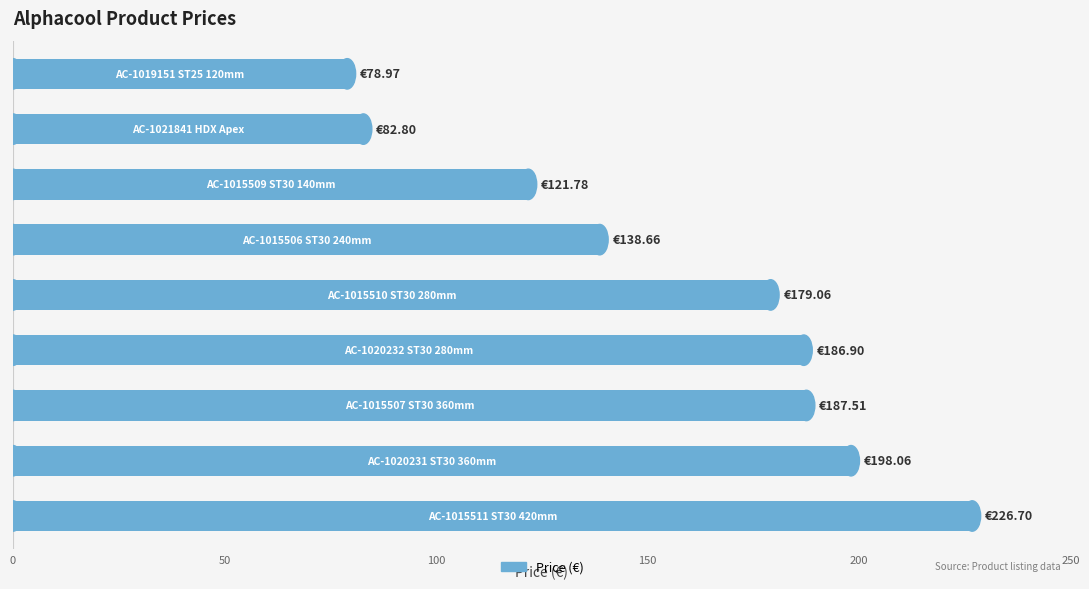

Rank the categories by value from highest to lowest.

8, 7, 6, 5, 4, 3, 2, 1, 0